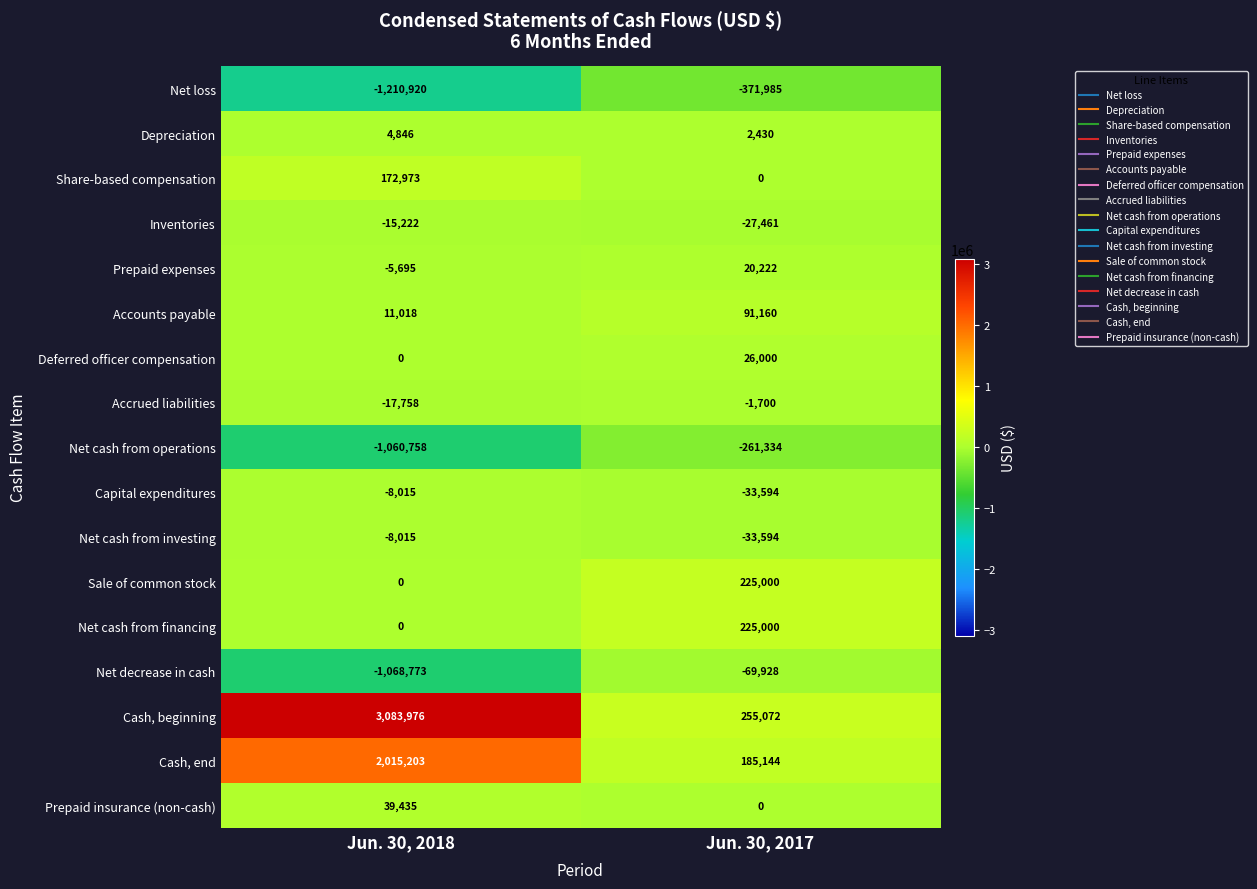

The value of Accrued liabilities at Jun. 30, 2018 is -4351. True or false?

False